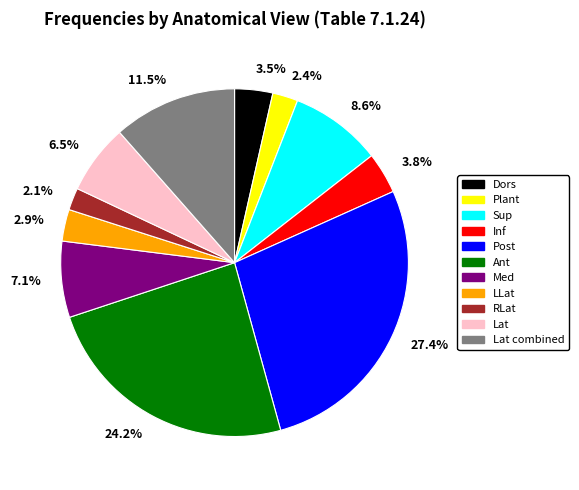

Which has a higher value, 7.1% or 2.4%?

7.1%